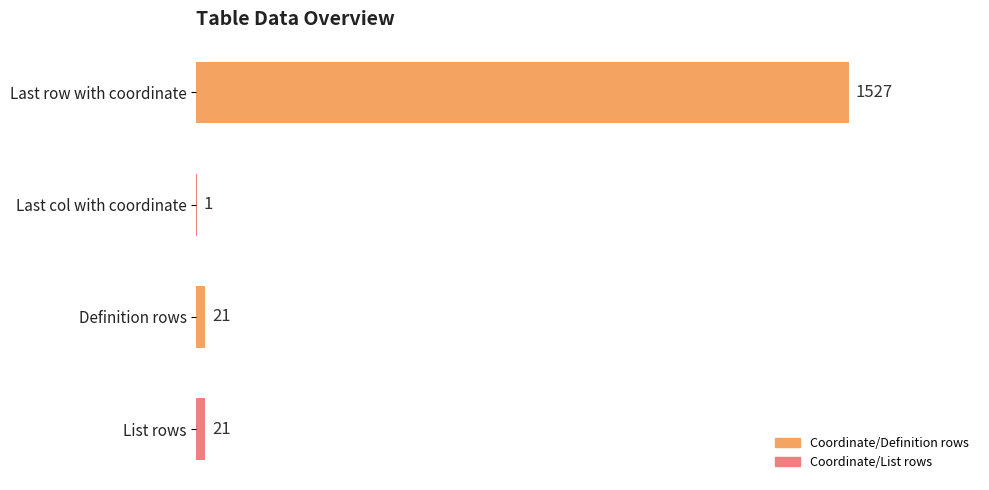

The chart shows a value of 839 at Last row with coordinate. True or false?

False